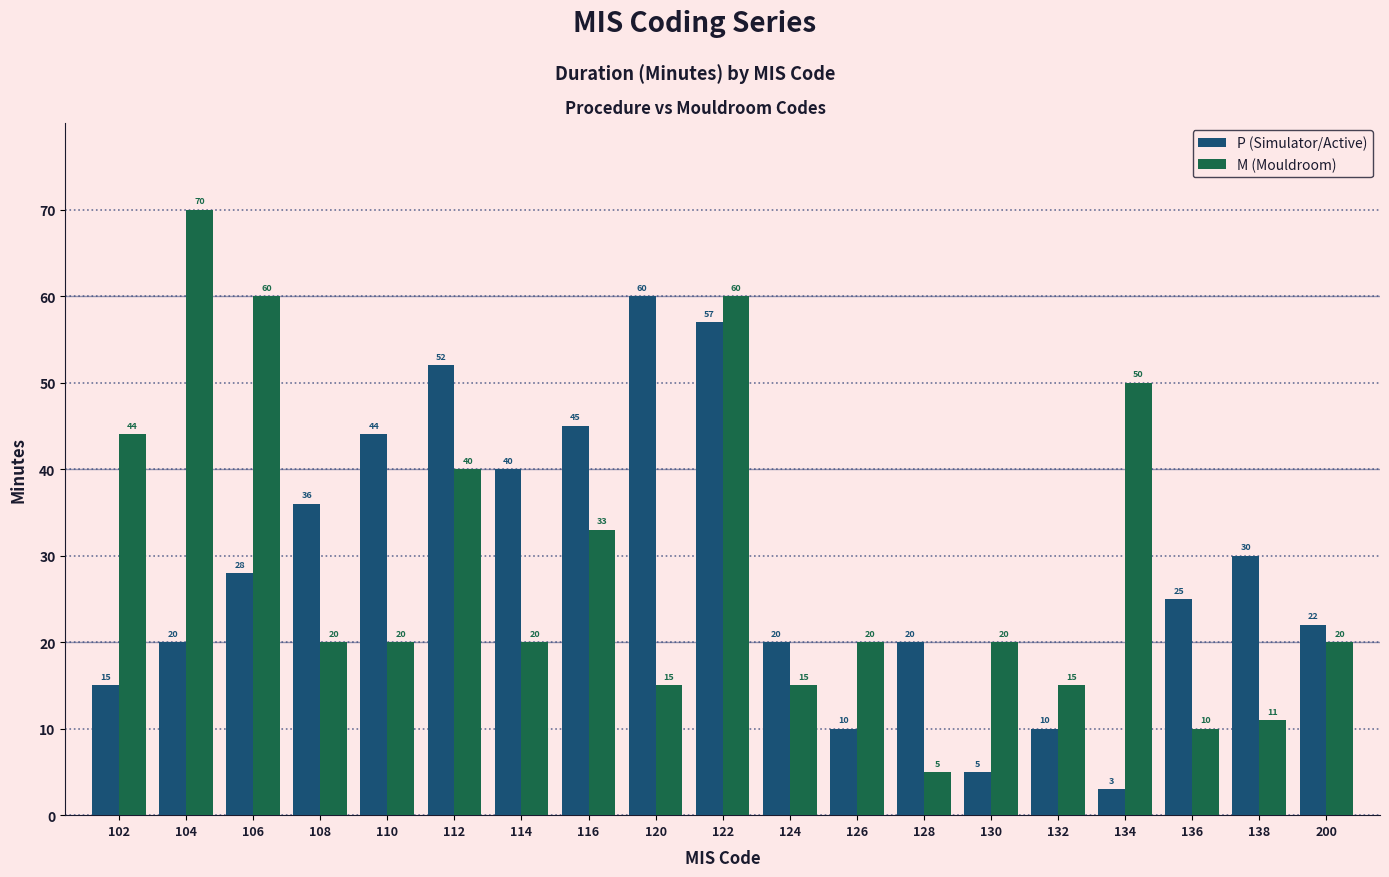

What is the average value of the P (Simulator/Active) series?

29